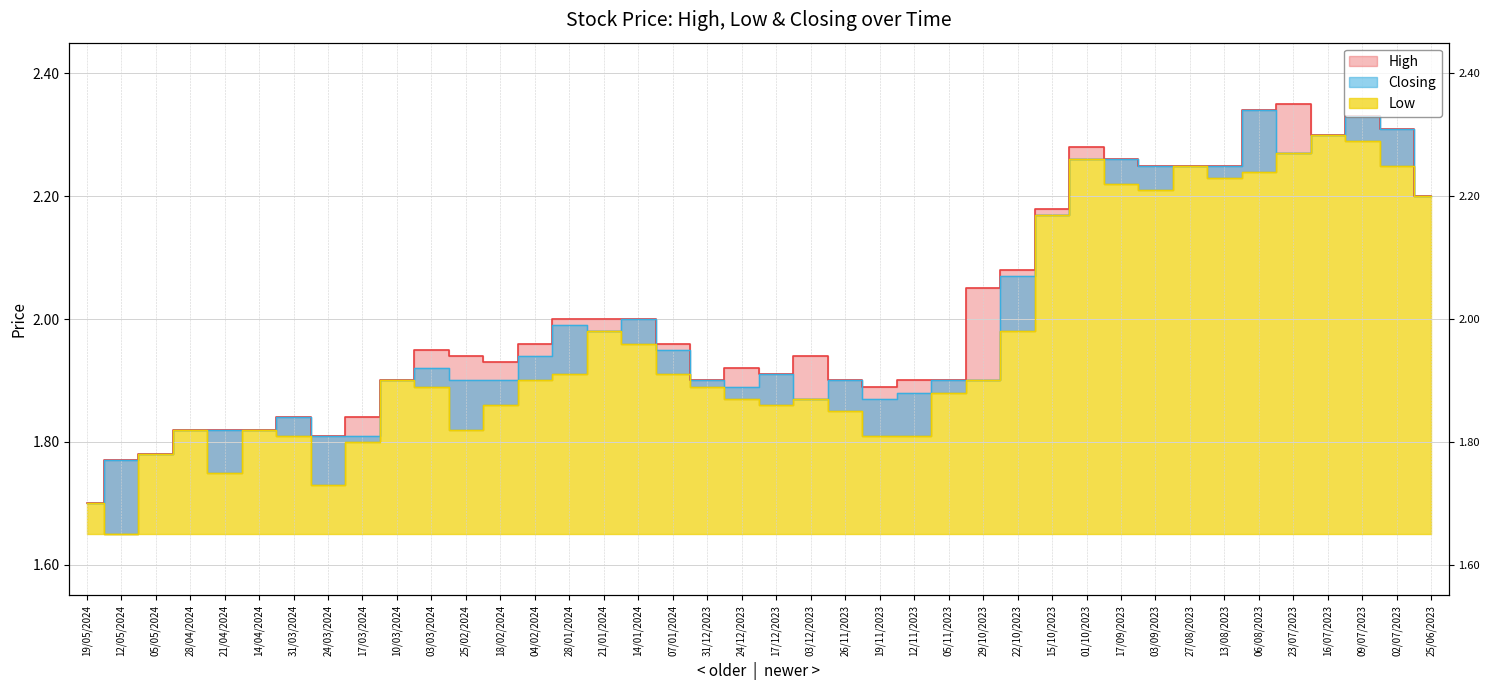

The value of Low at 03/12/2023 is 2.7. True or false?

False